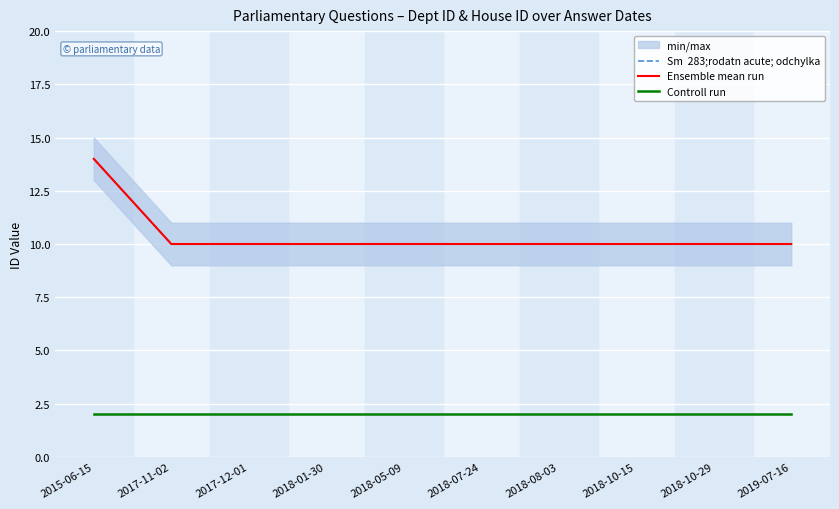

The Controll run series shows 2 at 2018-07-24. True or false?

True